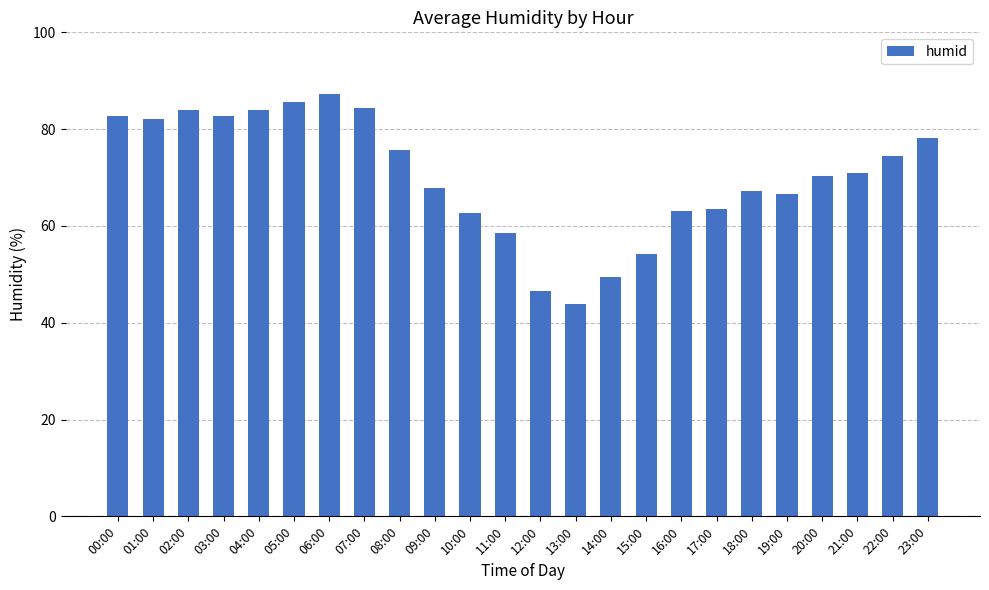

What is the label of the 6th bar from the right?

18:00